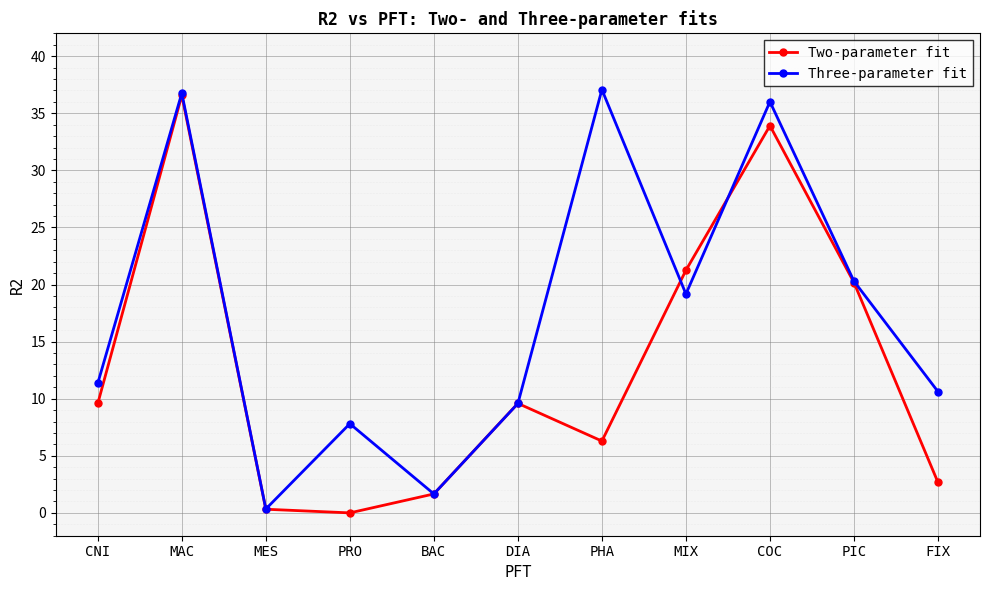

How many interior local valleys does the Three-parameter fit series have?

3